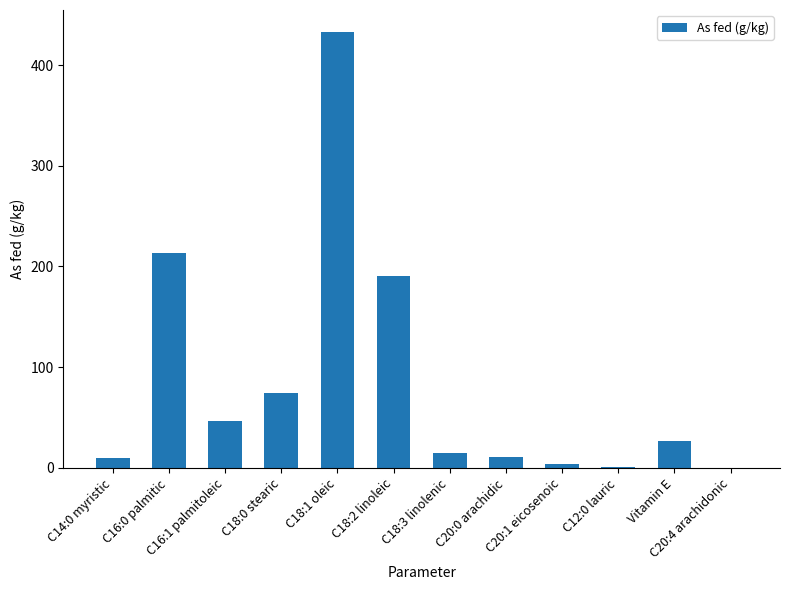

What is the change in value from C14:0 myristic to Vitamin E?

+16.8